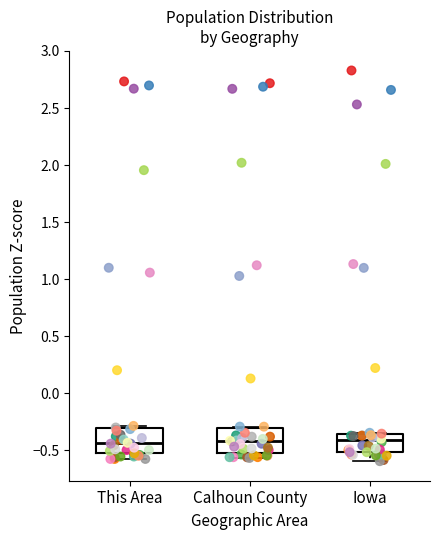

Reading left to right, read every box against the y-axis: the position of its median line, the range the box covers, and the ends of its whiskers. The values are not printed on the chart, so give them approximately, as read against the axis.

This Area: median -0.45, box -0.50 to -0.30, whiskers -0.60 to -0.30 (just above the box's upper edge)
Calhoun County: median -0.40, box -0.55 to -0.30, whiskers -0.55 (just below the box's lower edge) to -0.30
Iowa: median -0.40, box -0.50 to -0.35, whiskers -0.60 to -0.35